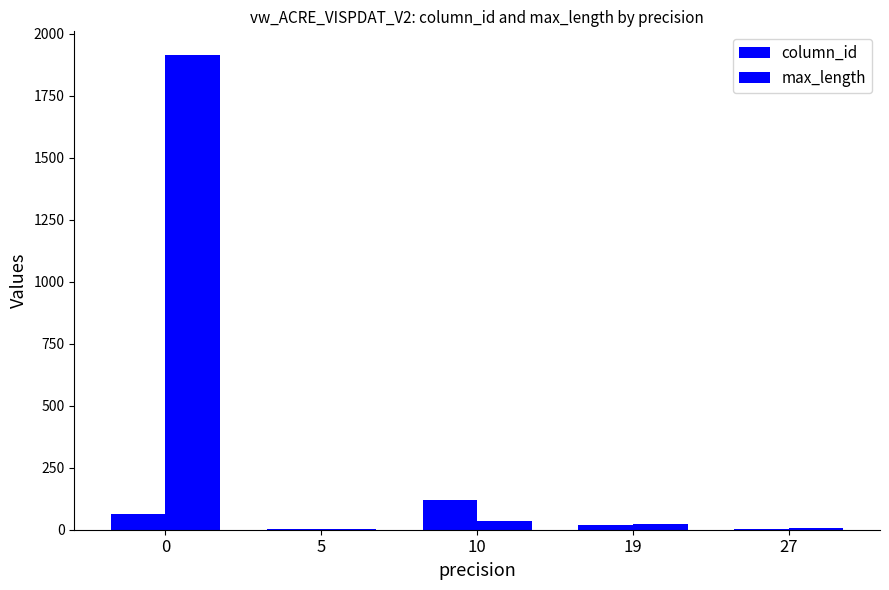

Which series has the largest range (max minus min)?

max_length